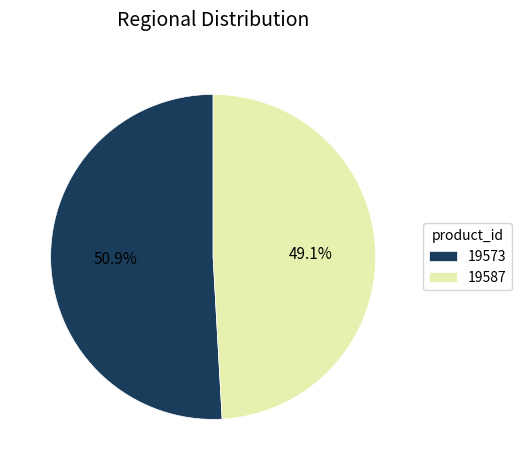

How many segments does this pie chart have?

2